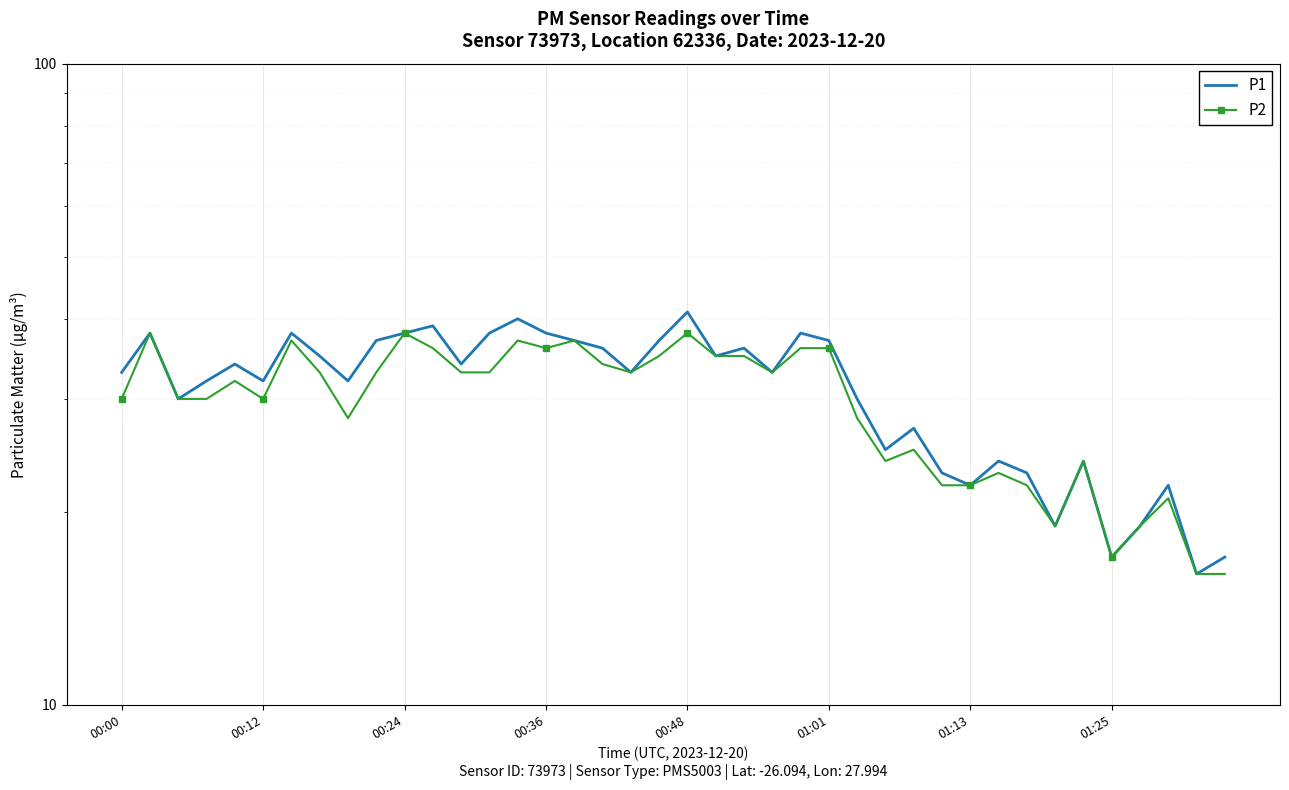

Reading right to left, transcribe all the data shown in this chart.

P1: 17	16	22	19	17	24	19	23	24	22	23	27	25	30	37	38	33	36	35	41	37	33	36	37	38	40	38	34	39	38	37	32	35	38	32	34	32	30	38	33
P2: 16	16	21	19	17	24	19	22	23	22	22	25	24	28	36	36	33	35	35	38	35	33	34	37	36	37	33	33	36	38	33	28	33	37	30	32	30	30	38	30